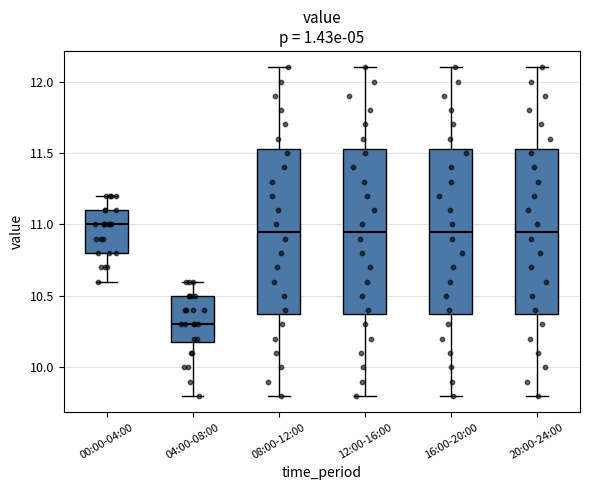

Where is the upper edge of the box for 20:00-24:00 on the y-axis? The values are not printed on the chart, so give them approximately, as read against the axis.

11.55